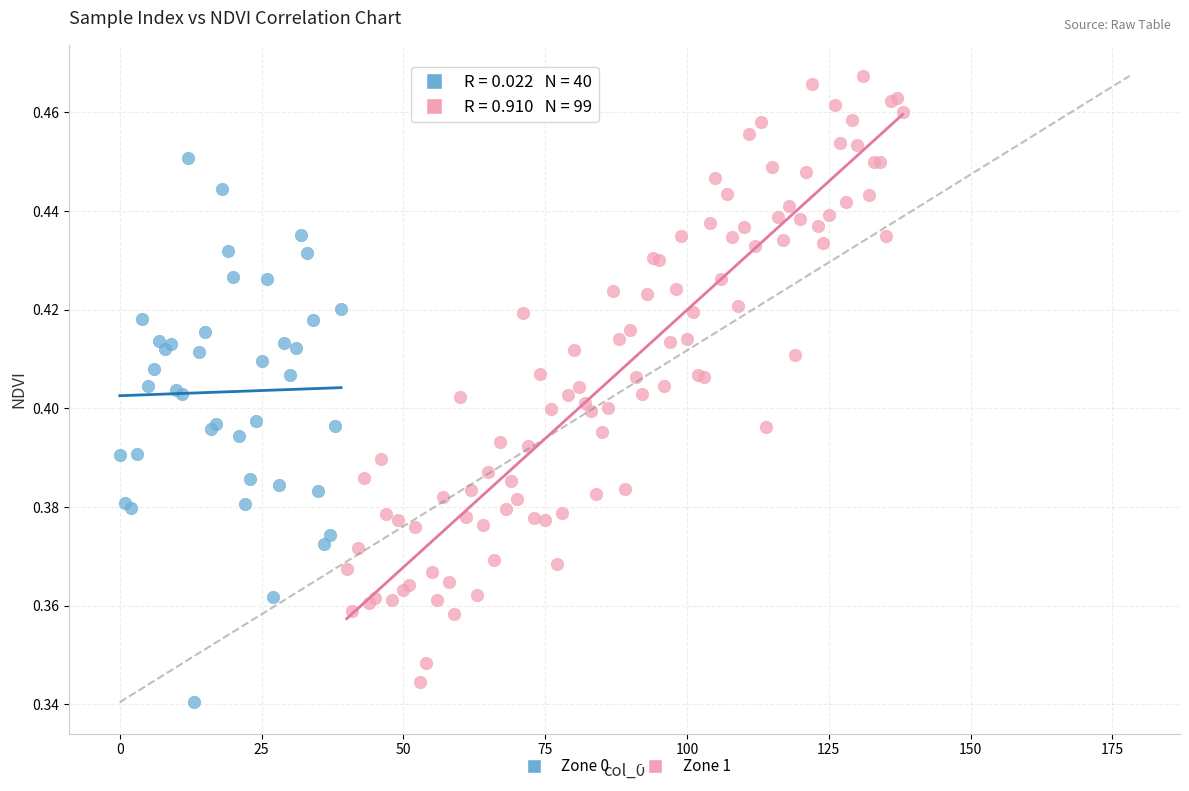

Which series reaches the maximum Y coordinate?

Zone 1